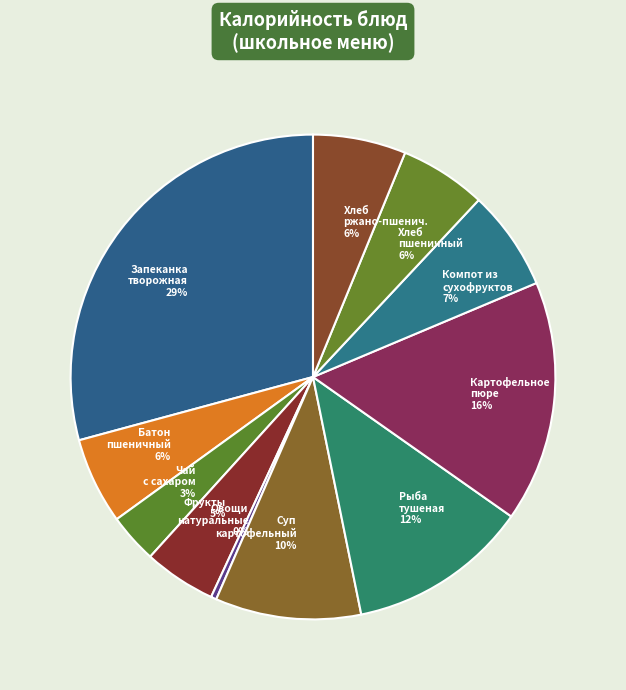

What is the largest slice in the pie chart?

Запеканка творожная (Завтрак)